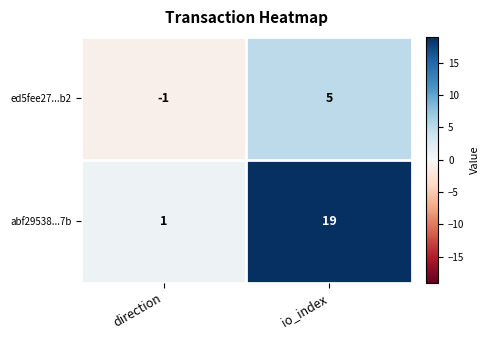

Reading left to right, transcribe all the data shown in this chart.

ed5fee27...b2: -1	5
abf29538...7b: 1	19